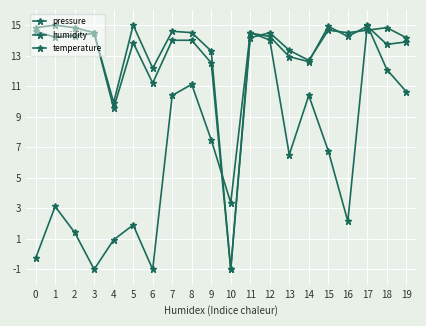

Which series ends up on top after the final intersection of pressure and temperature?

temperature